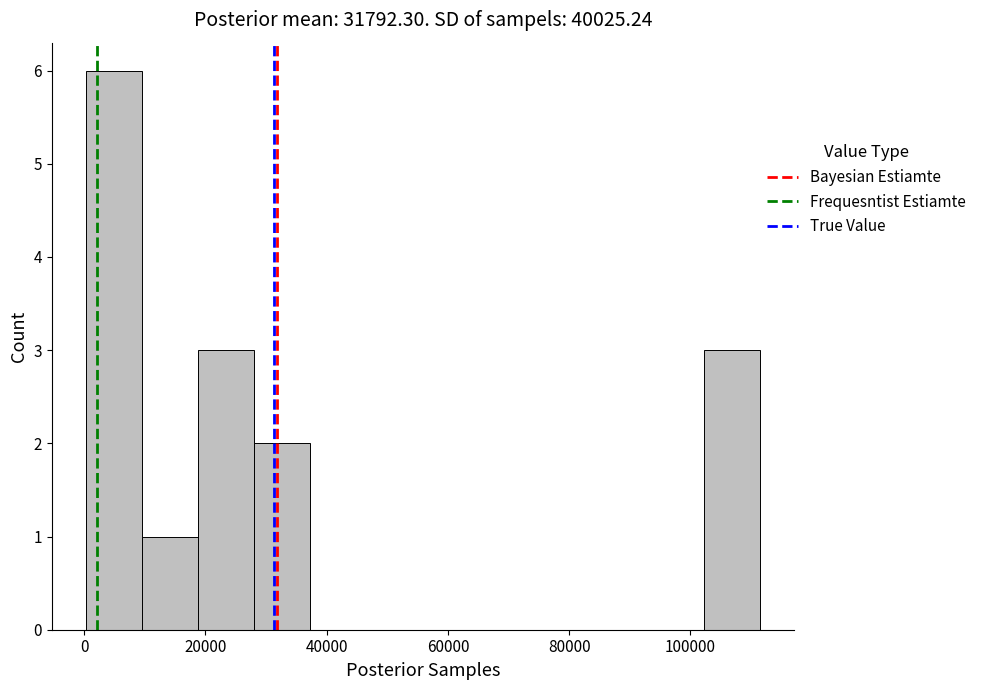

Reading left to right, transcribe this chart: for each bar, give the range it covers on the x-axis and its height. Neither the bar edges nor the heights are printed on the chart, so give them approximately, as read against the axes.

0 to 10000: 6
10000 to 18000: 1
18000 to 28000: 3
28000 to 38000: 2
38000 to 46000: 0
46000 to 56000: 0
56000 to 66000: 0
66000 to 74000: 0
74000 to 84000: 0
84000 to 92000: 0
92000 to 102000: 0
102000 to 112000: 3